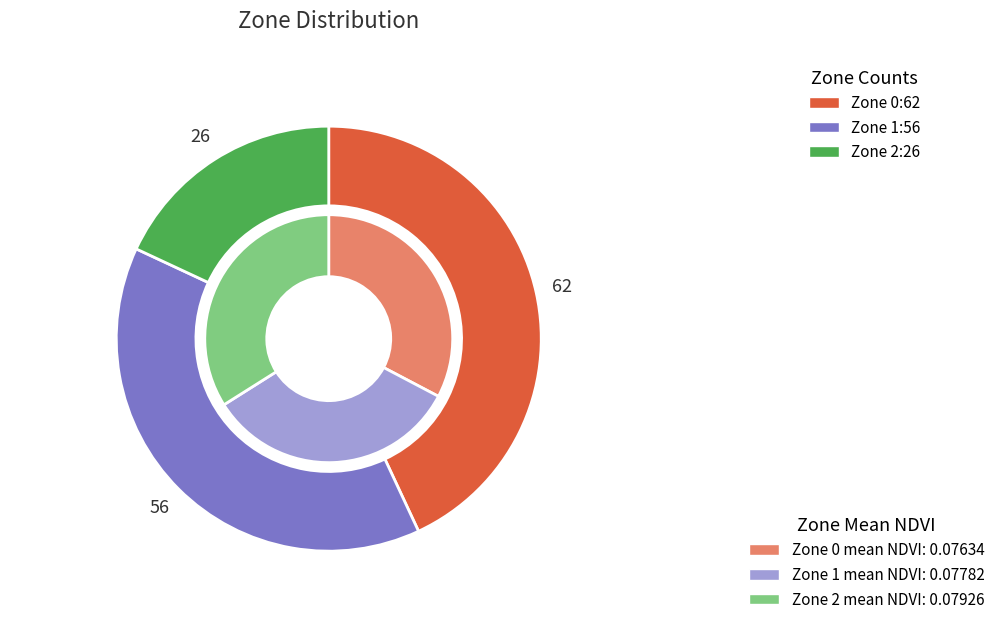

Rank the categories by value from lowest to highest.

Zone 2, Zone 1, Zone 0